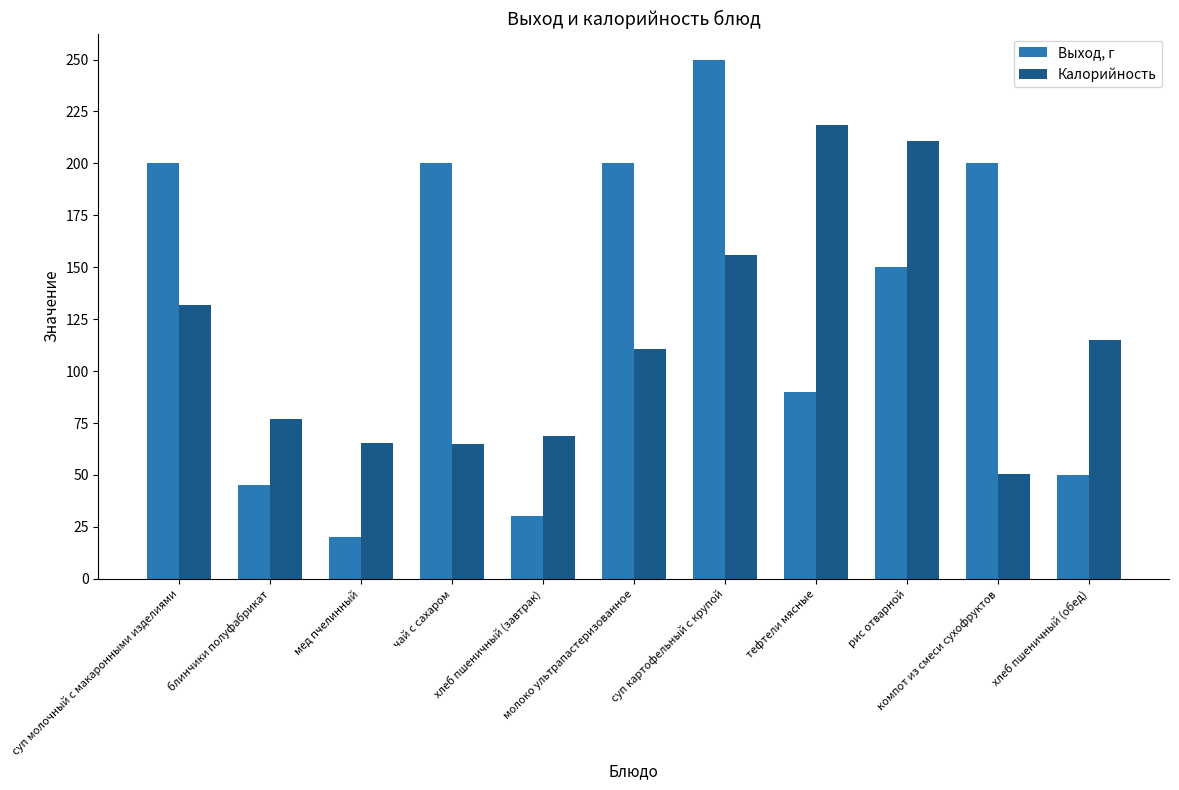

What are all the series names shown in the legend?

Выход, г, Калорийность